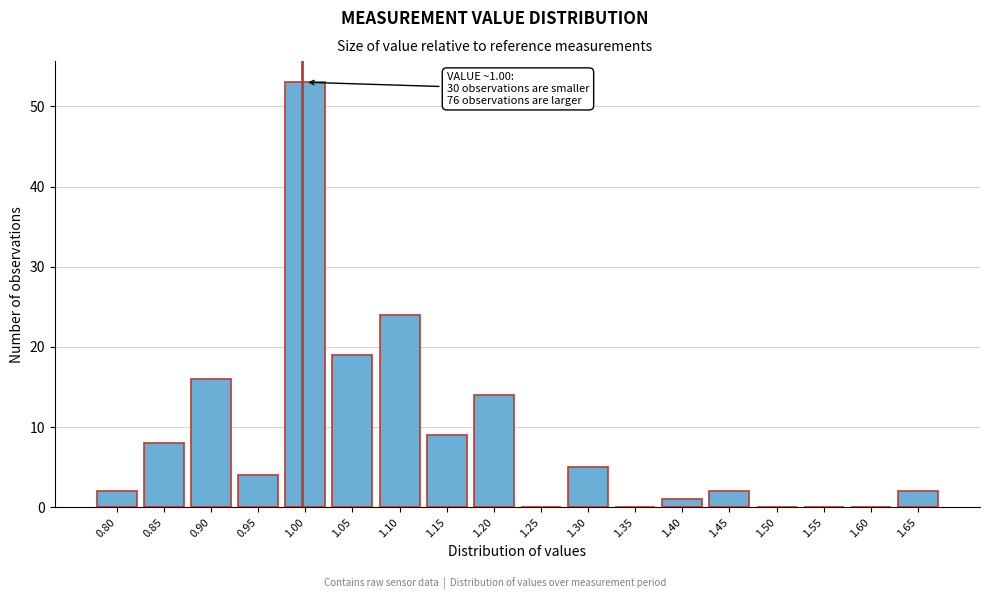

Reading left to right, what are all the values shown in this chart?

0.80=2	0.85=8	0.90=16	0.95=4	1.00=53	1.05=19	1.10=24	1.15=9	1.20=14	1.25=0	1.30=5	1.35=0	1.40=1	1.45=2	1.50=0	1.55=0	1.60=0	1.65=2